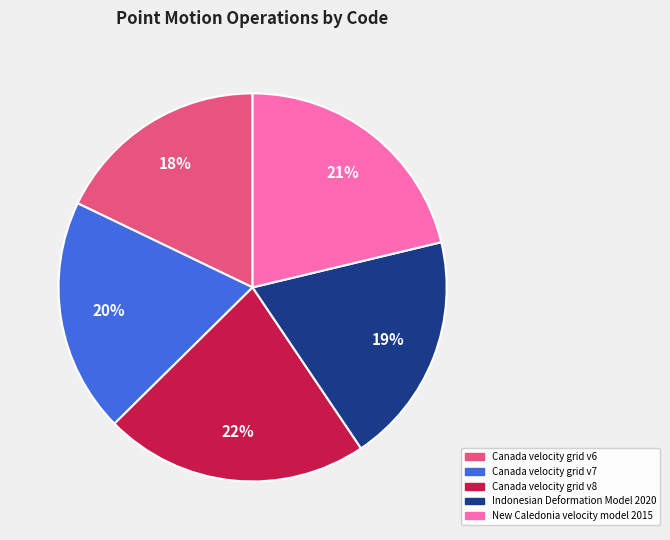

Is there any slice that represents more than half of the pie?

No